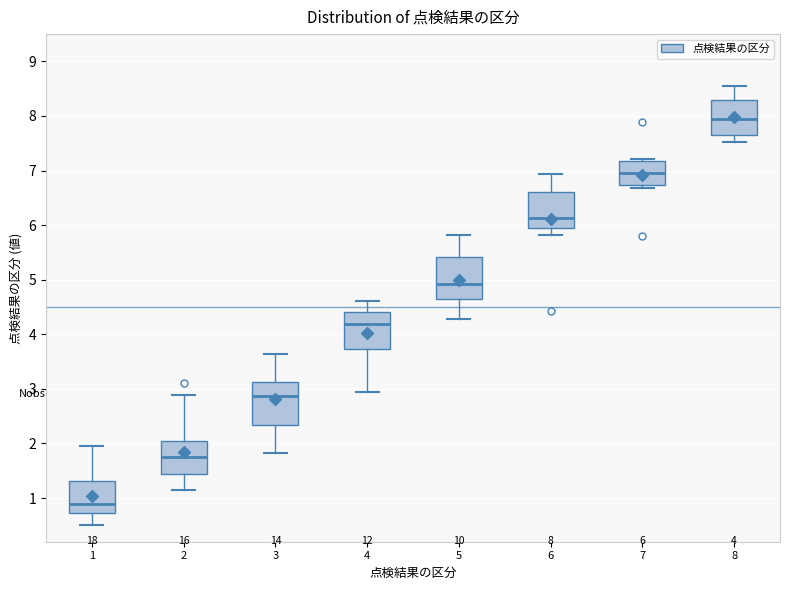

Which box's median line is the lowest?

1